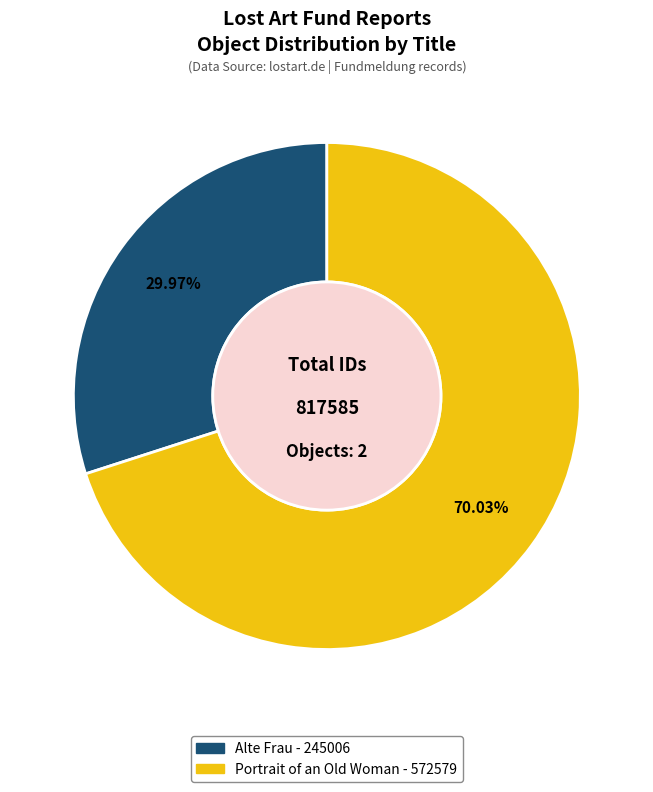

Between Alte Frau and Portrait of an Old Woman, which is larger?

Portrait of an Old Woman